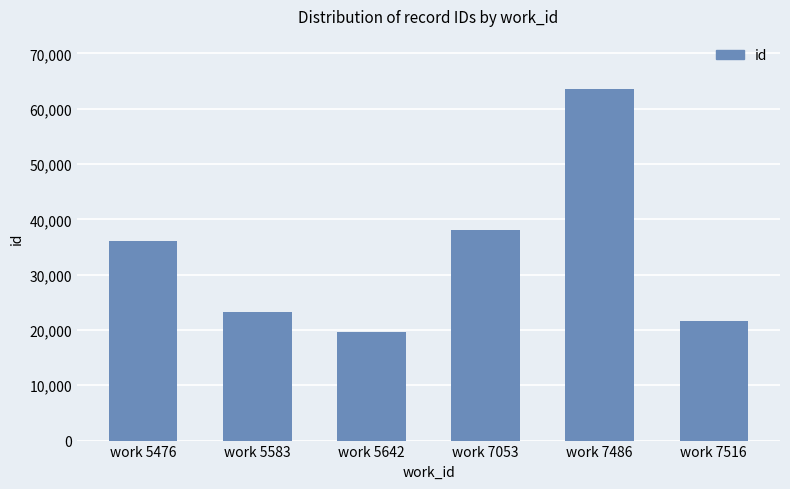

List the labels in order of value, largest first.

work 7486, work 7053, work 5476, work 5583, work 7516, work 5642